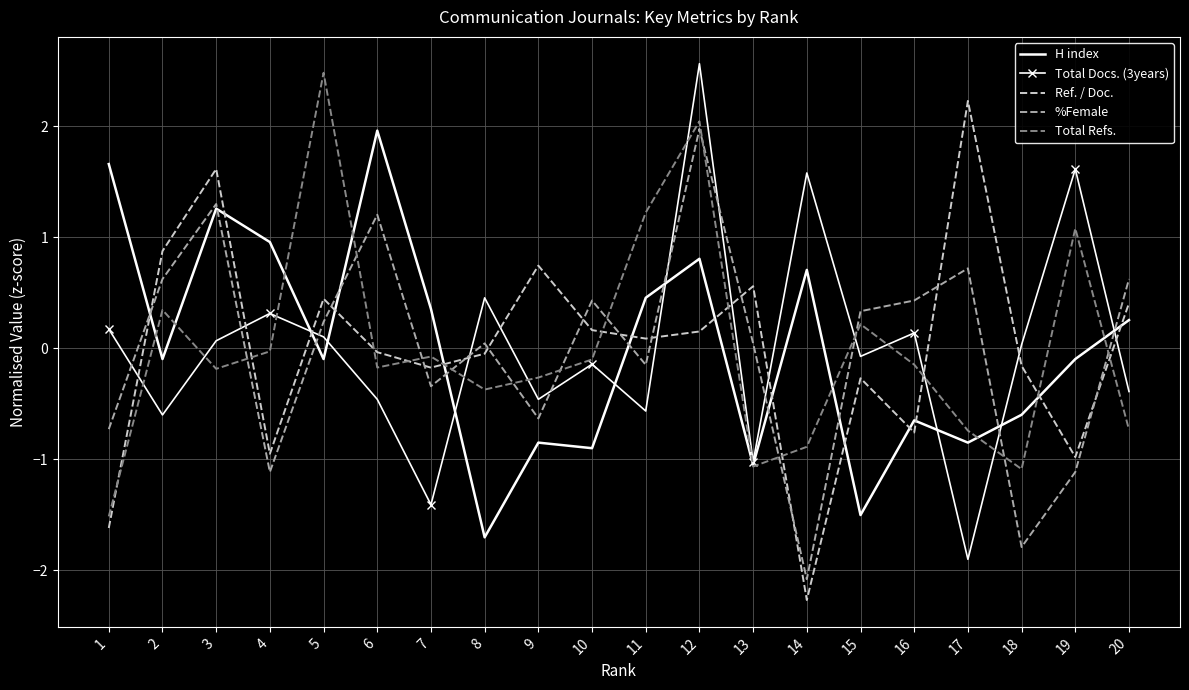

At which category does the chart reach its peak across all series?

12